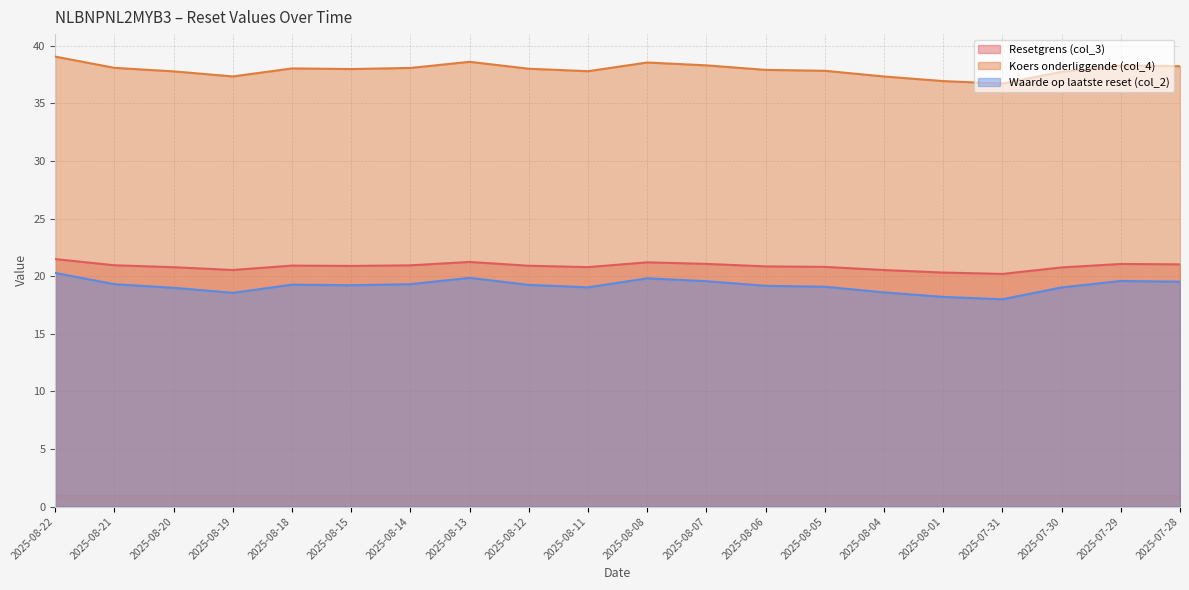

Count the number of categories in the chart.

20